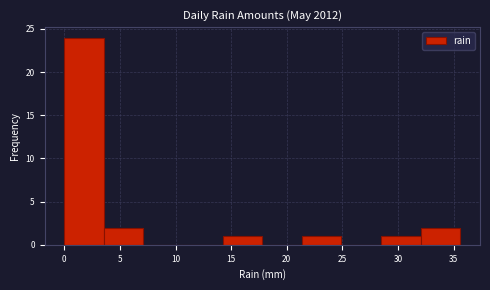

Reading left to right, transcribe this chart: for each bar, give the range it covers on the x-axis and its height. Neither the bar edges nor the heights are printed on the chart, so give them approximately, as read against the axes.

0.0 to 3.5: 24
3.5 to 7.0: 2
7.0 to 10.5: 0
10.5 to 14.0: 0
14.0 to 18.0: 1
18.0 to 21.5: 0
21.5 to 25.0: 1
25.0 to 28.5: 0
28.5 to 32.0: 1
32.0 to 35.5: 2